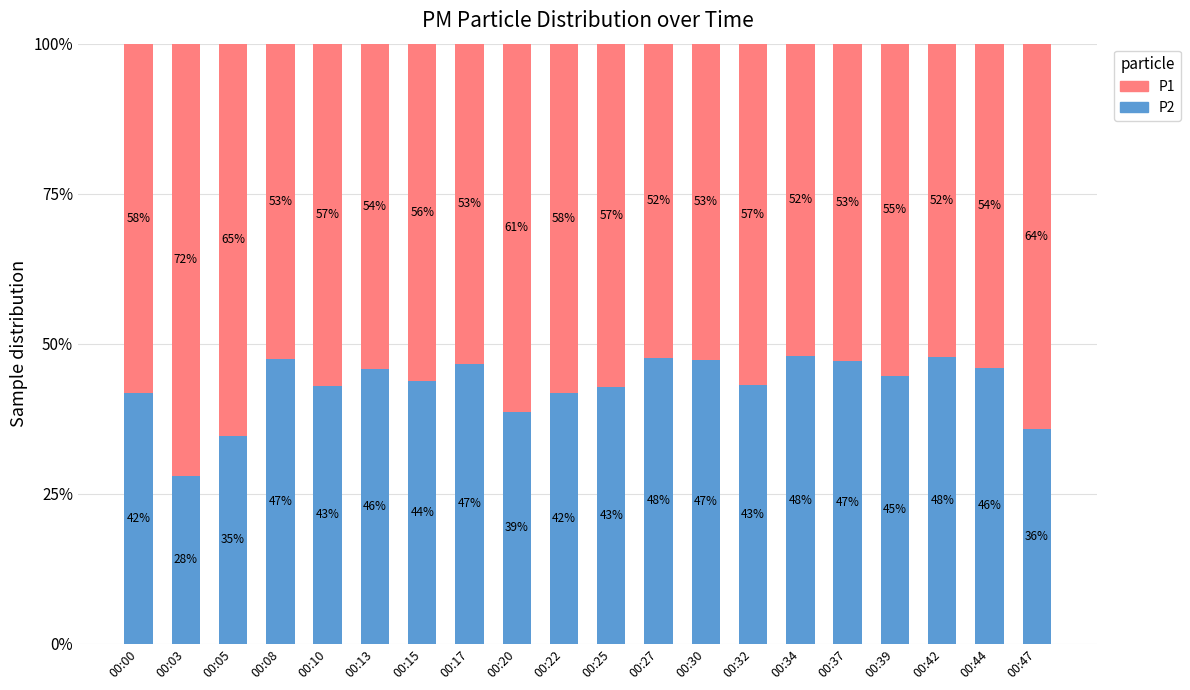

What is the difference between the maximum and minimum values in the P2 series?

20.0